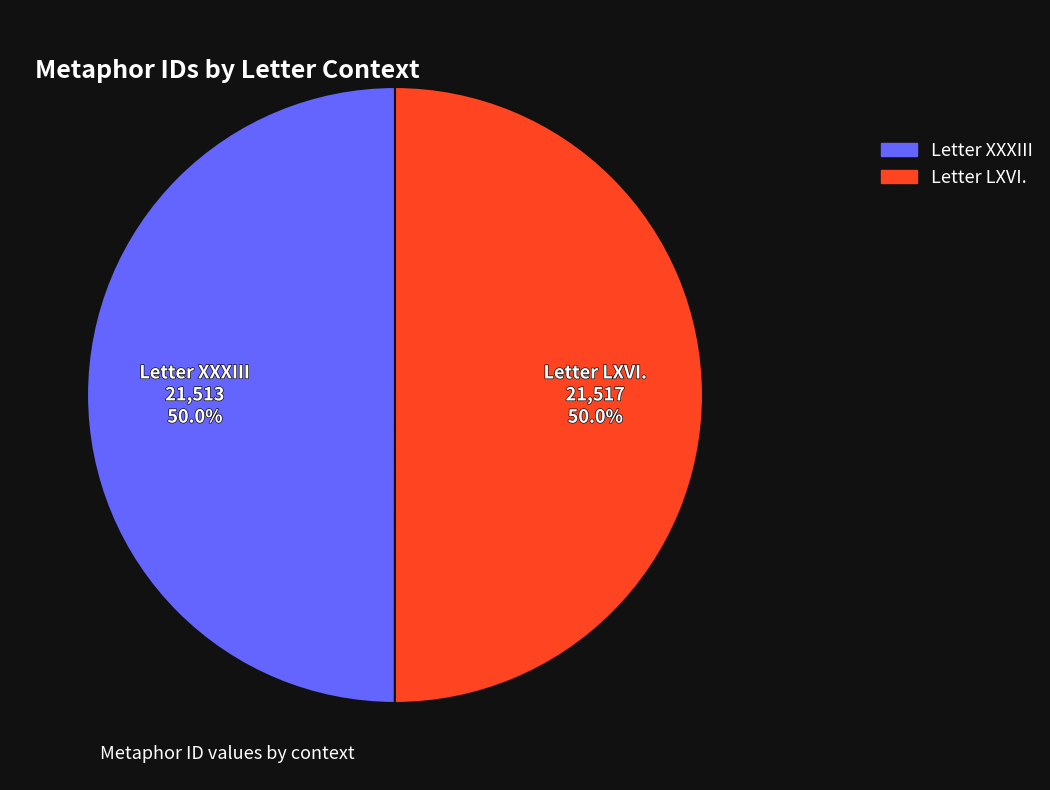

What is the ratio of the value at Letter LXVI. to the value at Letter XXXIII?

1.0